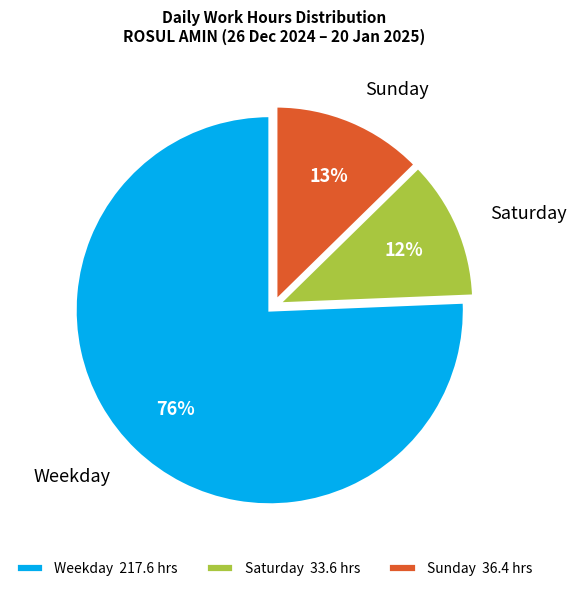

To the nearest percent, what is the combined percentage of Weekday and Saturday?

87%